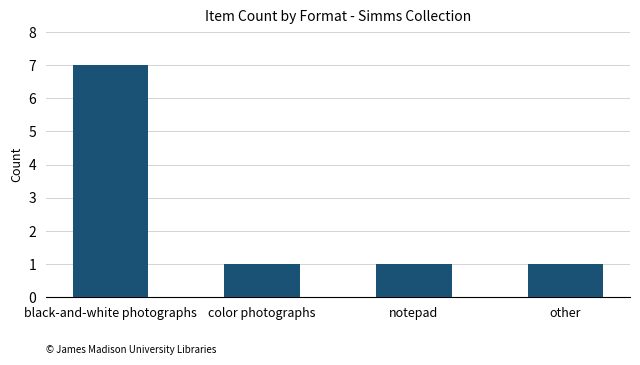

True or false: the data shows 7 at black-and-white photographs.

True